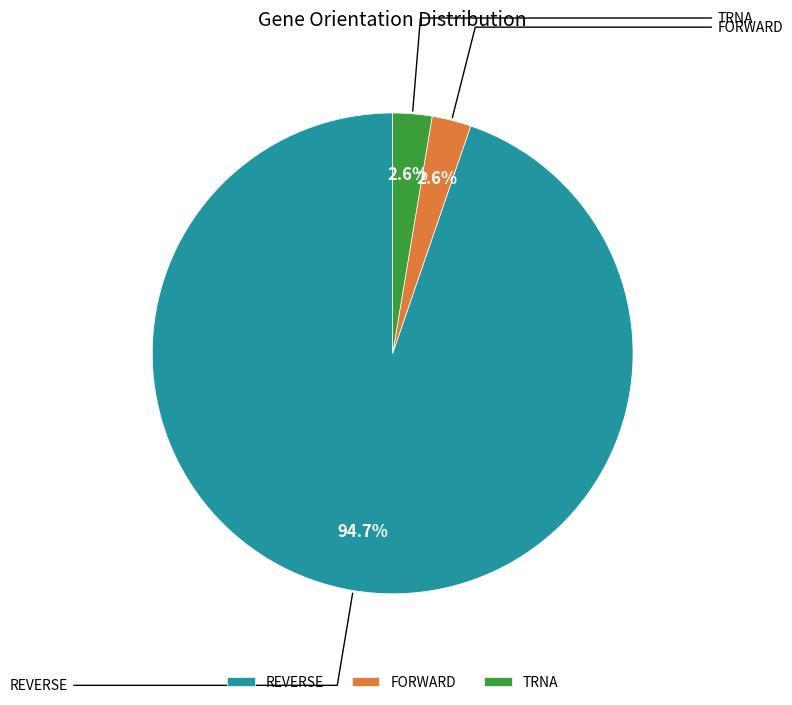

What is the largest slice in the pie chart?

REVERSE